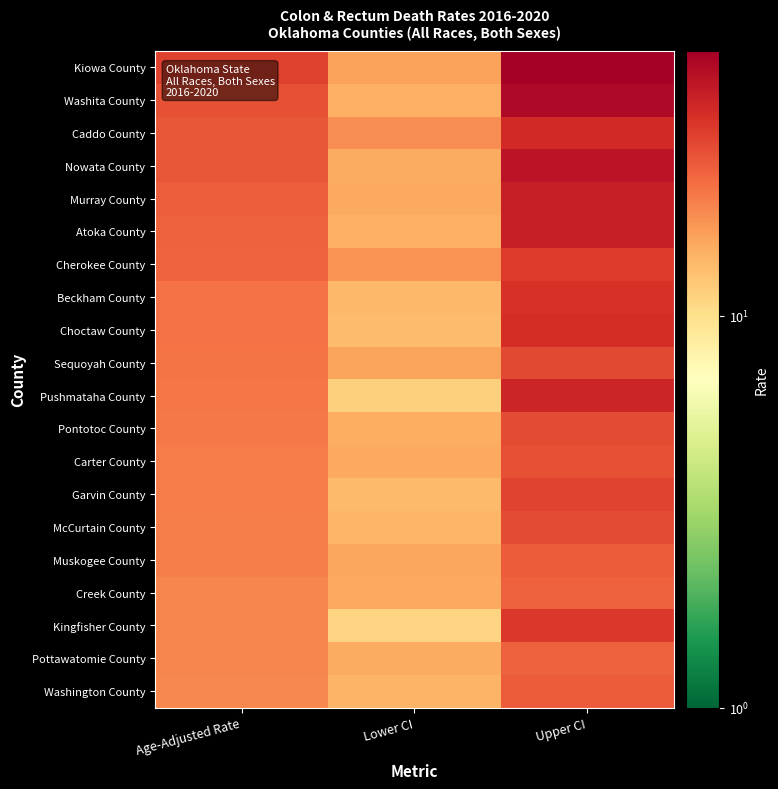

Reading left to right, list all the values displayed in this chart.

Kiowa County: Age-Adjusted Rate=28.4	Lower CI=15.9	Upper CI=47.4
Washita County: Age-Adjusted Rate=26.3	Lower CI=14.6	Upper CI=43.6
Caddo County: Age-Adjusted Rate=24.8	Lower CI=17.9	Upper CI=33.6
Nowata County: Age-Adjusted Rate=24.8	Lower CI=14.9	Upper CI=39.9
Murray County: Age-Adjusted Rate=24.0	Lower CI=15.1	Upper CI=36.6
Atoka County: Age-Adjusted Rate=23.5	Lower CI=14.5	Upper CI=36.4
Cherokee County: Age-Adjusted Rate=23.1	Lower CI=17.5	Upper CI=29.8
Beckham County: Age-Adjusted Rate=21.3	Lower CI=13.7	Upper CI=31.6
Choctaw County: Age-Adjusted Rate=21.1	Lower CI=13.2	Upper CI=32.7
Sequoyah County: Age-Adjusted Rate=20.8	Lower CI=15.6	Upper CI=27.4
Pushmataha County: Age-Adjusted Rate=20.5	Lower CI=11.4	Upper CI=34.8
Pontotoc County: Age-Adjusted Rate=20.2	Lower CI=14.7	Upper CI=27.1
Carter County: Age-Adjusted Rate=20.0	Lower CI=15.2	Upper CI=26.0
Garvin County: Age-Adjusted Rate=19.8	Lower CI=13.5	Upper CI=28.0
McCurtain County: Age-Adjusted Rate=19.6	Lower CI=13.8	Upper CI=27.1
Muskogee County: Age-Adjusted Rate=19.5	Lower CI=15.5	Upper CI=24.2
Creek County: Age-Adjusted Rate=18.9	Lower CI=15.1	Upper CI=23.4
Kingfisher County: Age-Adjusted Rate=18.8	Lower CI=11.0	Upper CI=30.3
Pottawatomie County: Age-Adjusted Rate=18.8	Lower CI=14.9	Upper CI=23.5
Washington County: Age-Adjusted Rate=18.6	Lower CI=14.1	Upper CI=24.1